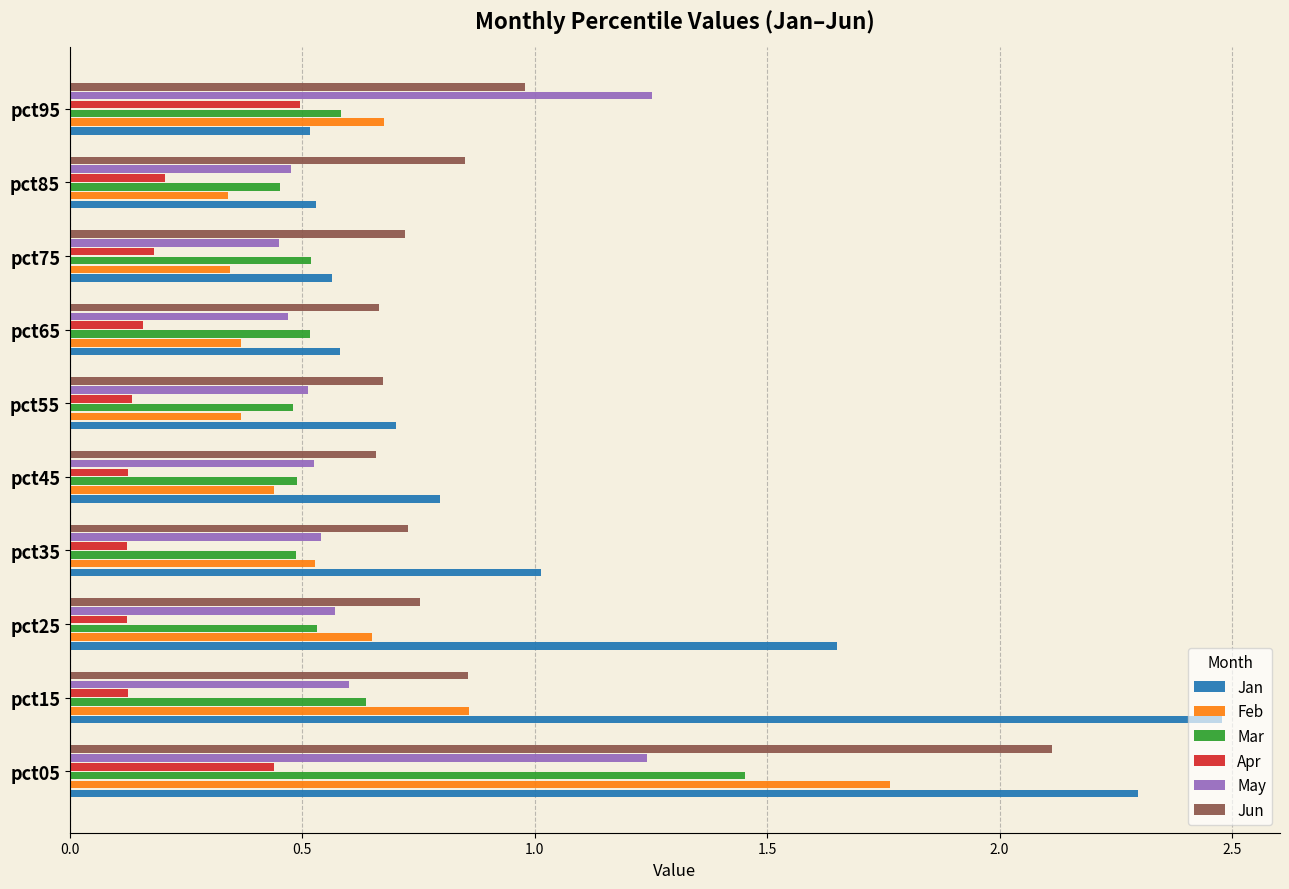

What is the difference between the maximum and minimum values in the Mar series?

1.0